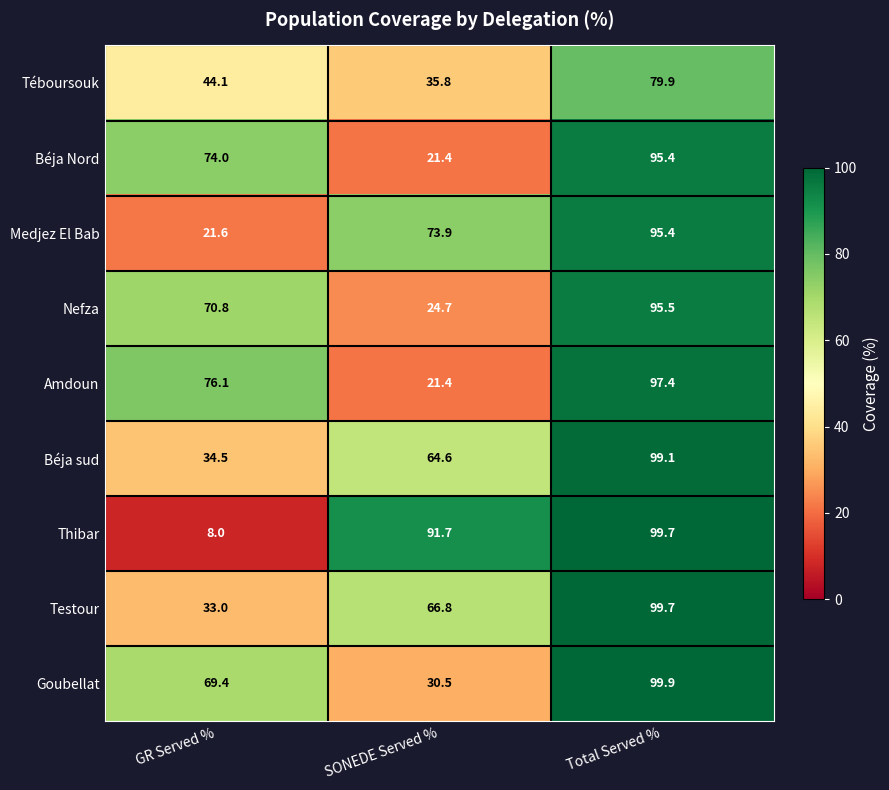

At which category is the sum across all series the highest?

Total Served %